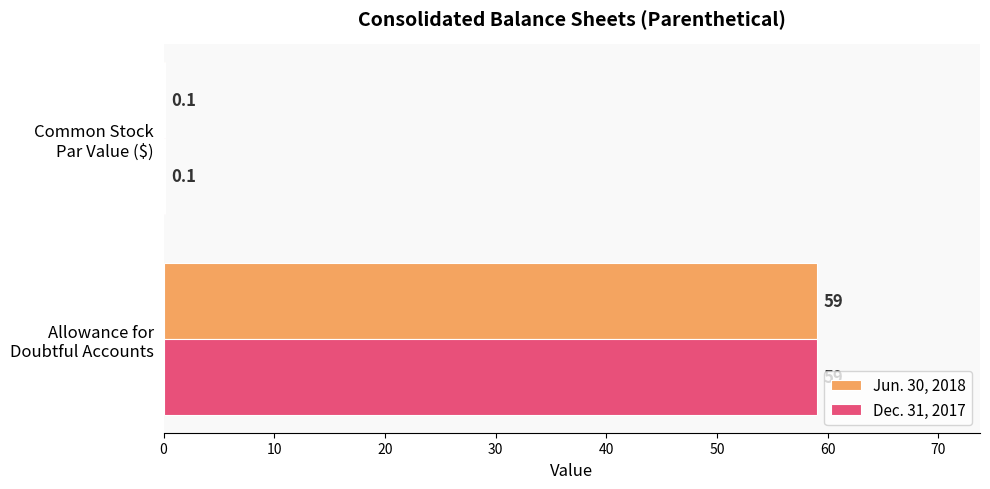

What is the maximum value for Jun. 30, 2018?

59.0